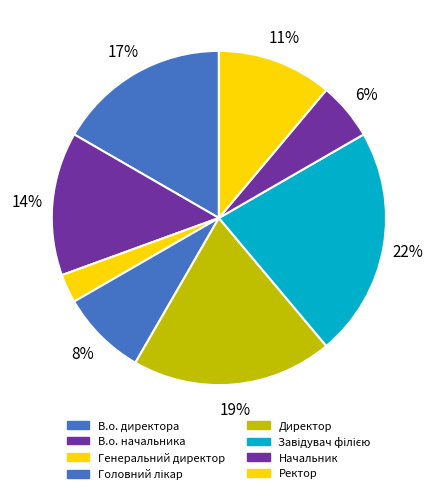

True or false: Начальник accounts for 6% of the total.

True